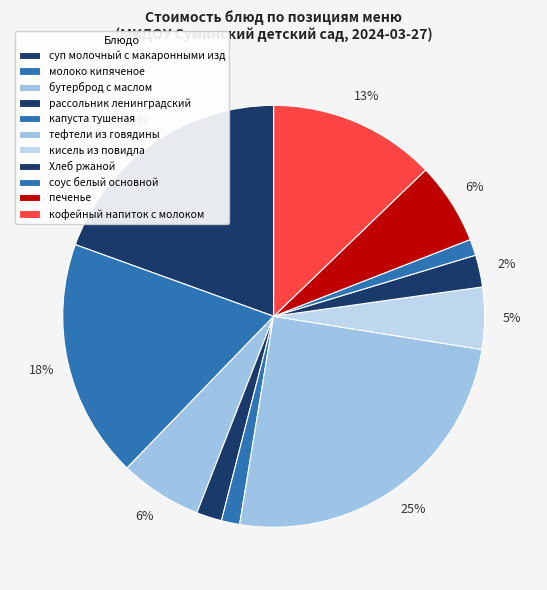

Rank the categories by value from lowest to highest.

соус белый основной, капуста тушеная, рассольник ленинградский, Хлеб ржаной, кисель из повидла, печенье, бутерброд с маслом, кофейный напиток с молоком, молоко кипяченое, суп молочный с макаронными изд, тефтели из говядины